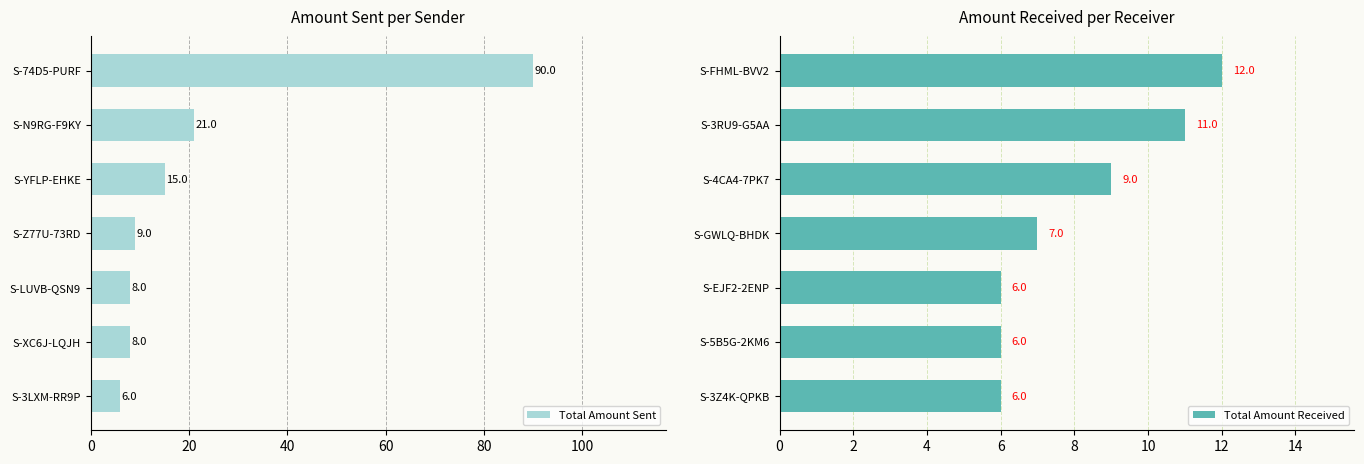

Is it true that Total Amount Sent equals 9 at S-Z77U-73RD?

True